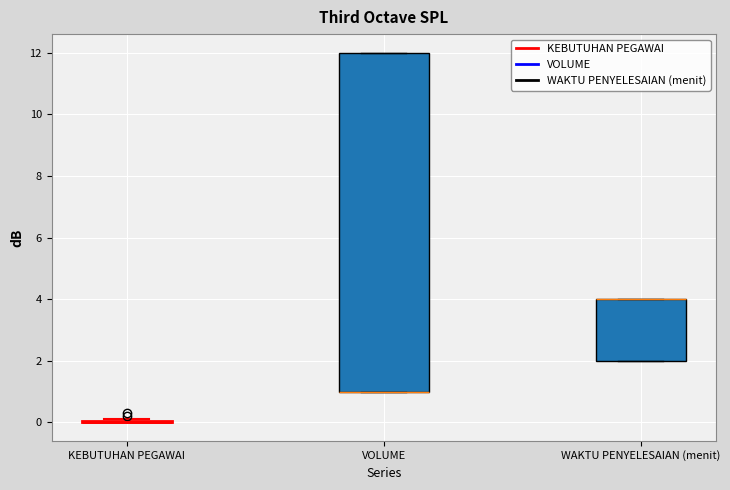

Comparing the boxes themselves (not the whiskers), which one is the tallest?

VOLUME